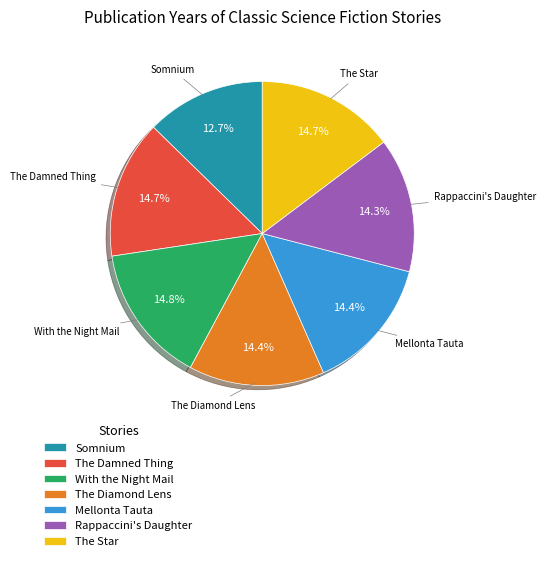

What is the total percentage of The Star and With the Night Mail?

29.5%